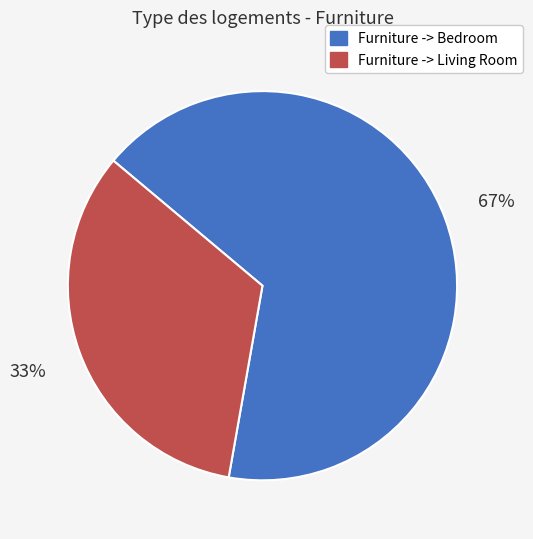

To the nearest percent, what percentage of the pie is Furniture -> Bedroom?

67%